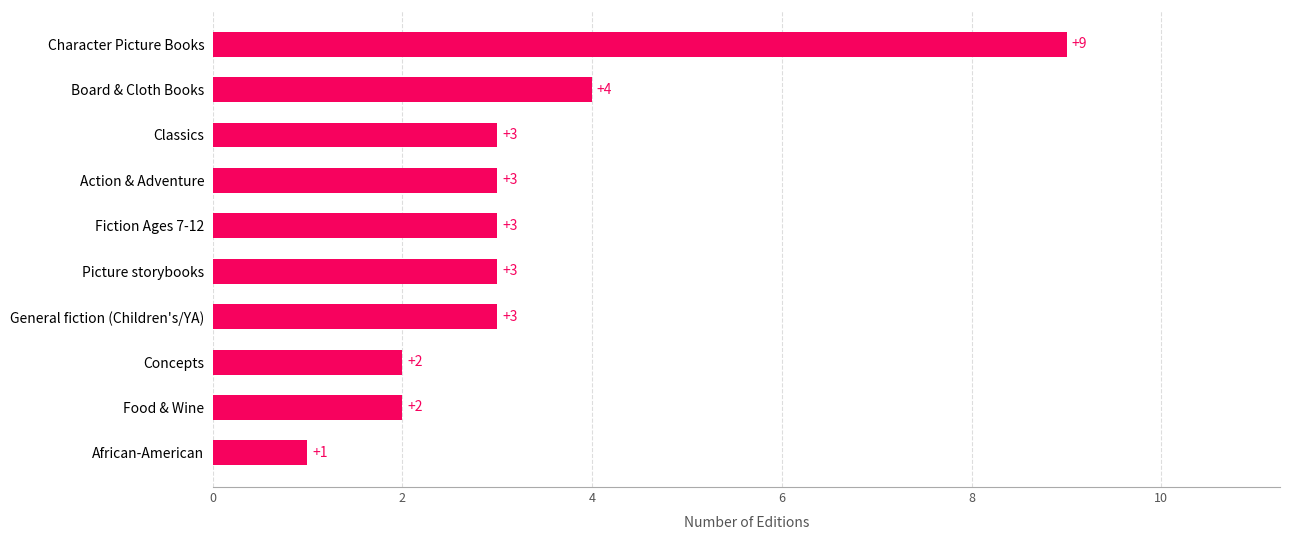

Reading bottom to top, what are all the values shown in this chart?

African-American=1	Food & Wine=2	Concepts=2	General fiction (Children's/YA)=3	Picture storybooks=3	Fiction Ages 7-12=3	Action & Adventure=3	Classics=3	Board & Cloth Books=4	Character Picture Books=9